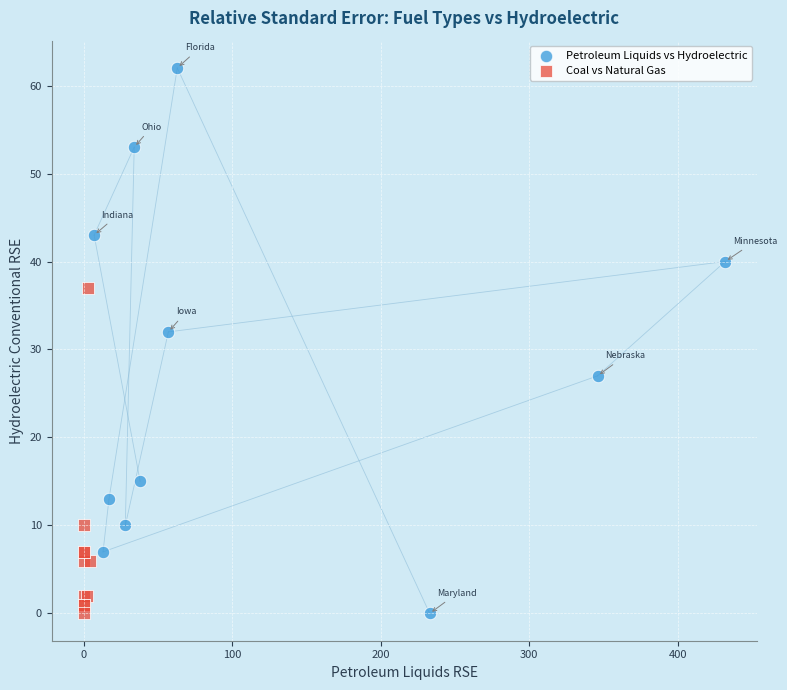

Which series contains the highest Y value?

Petroleum Liquids vs Hydroelectric